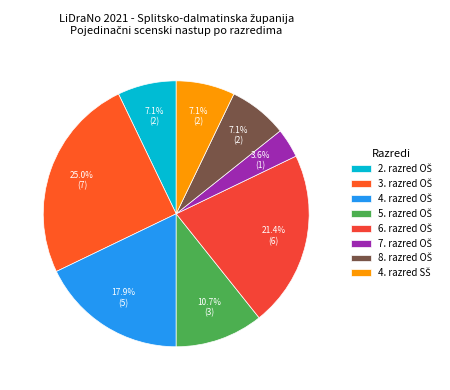

To the nearest percent, what percentage of the pie is 7. razred OŠ?

4%